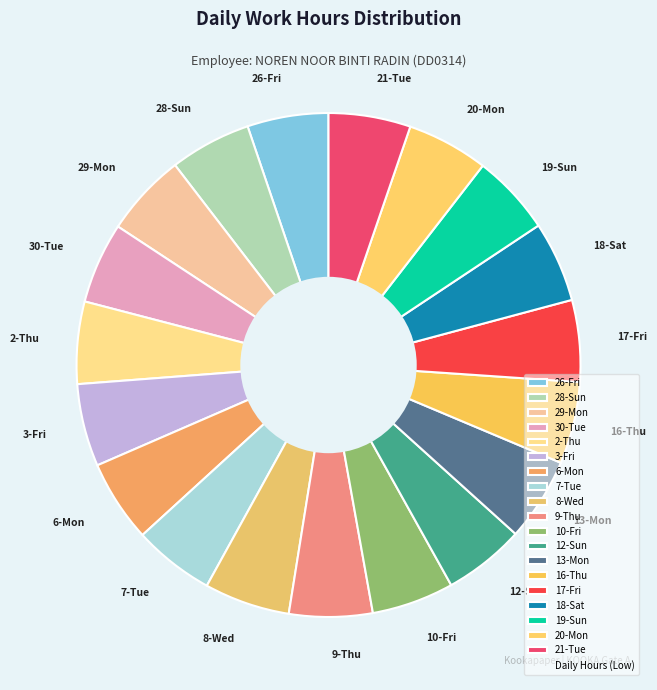

Is 16-Thu the majority of the pie?

No